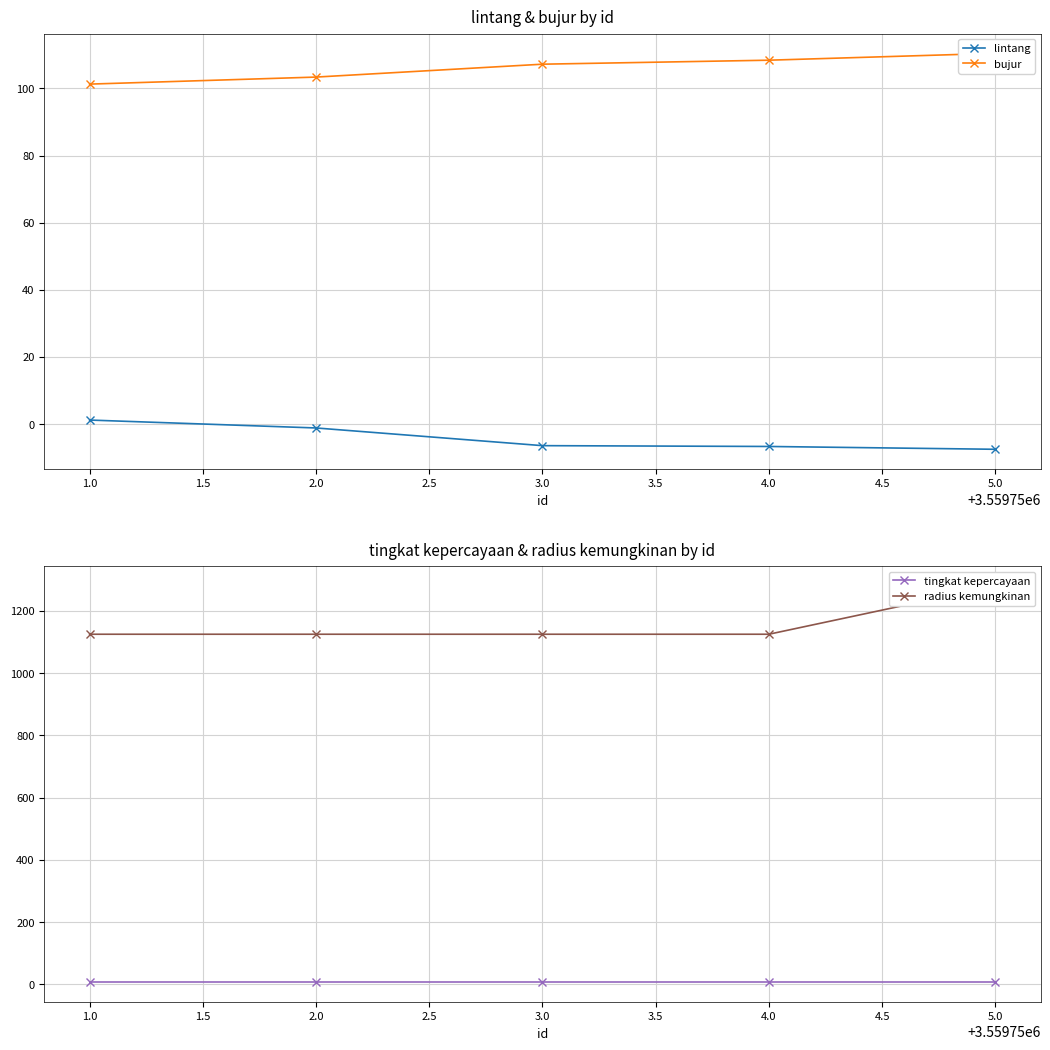

Is this an area chart (filled region under the line)?

No